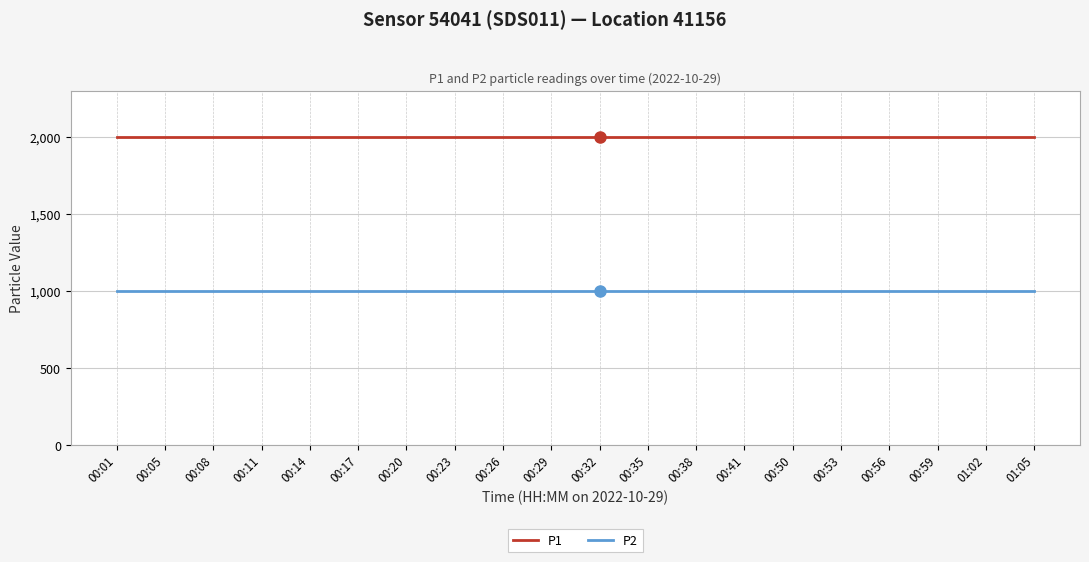

True or false: P1 and P2 intersect in this chart.

False